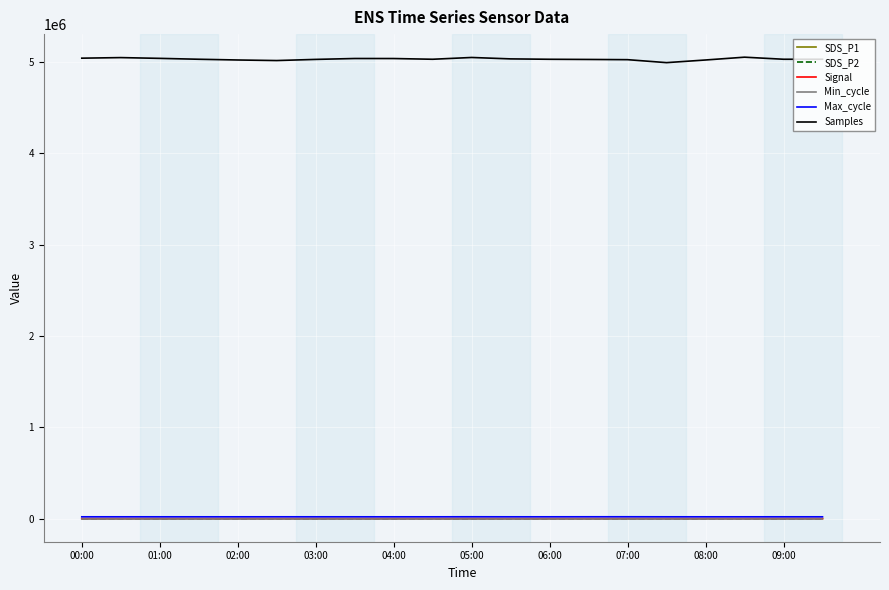

What is the greatest value displayed?

5052755.0